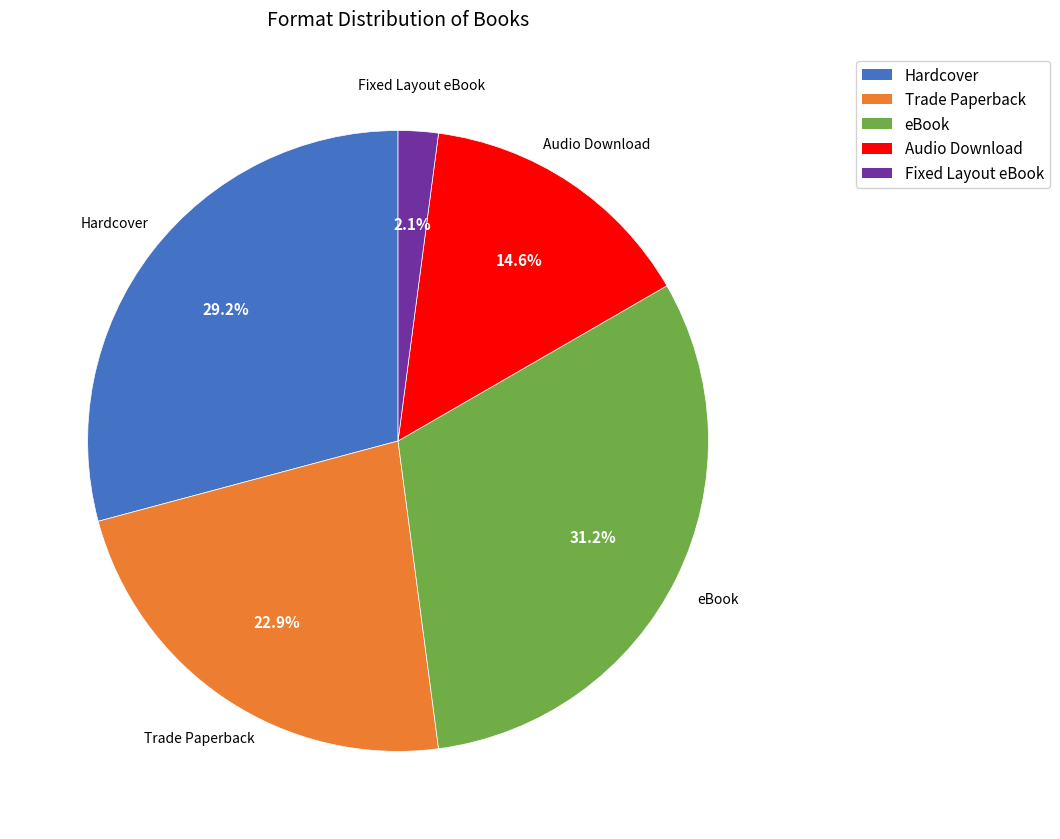

Which slice is the smallest?

Fixed Layout eBook